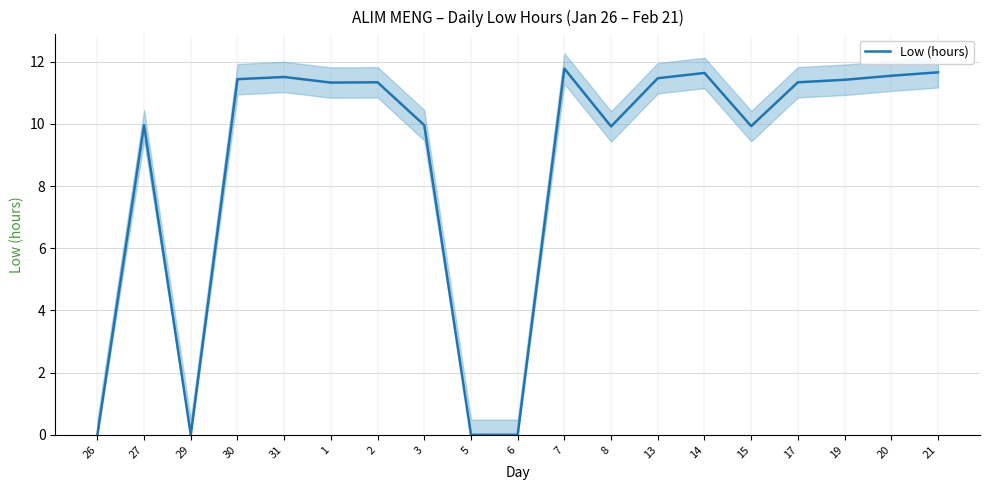

Is it true that the value at 21 is 5.9?

False